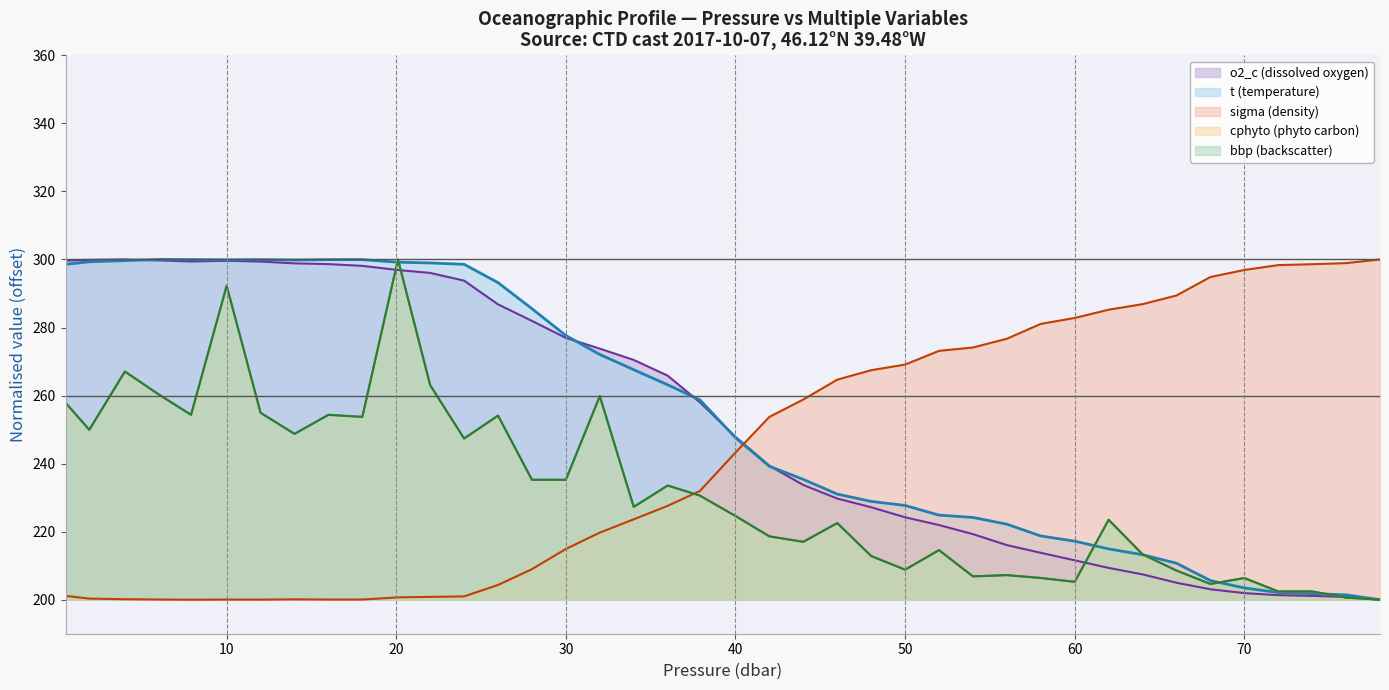

Does the chart display data point markers on the line(s)?

No